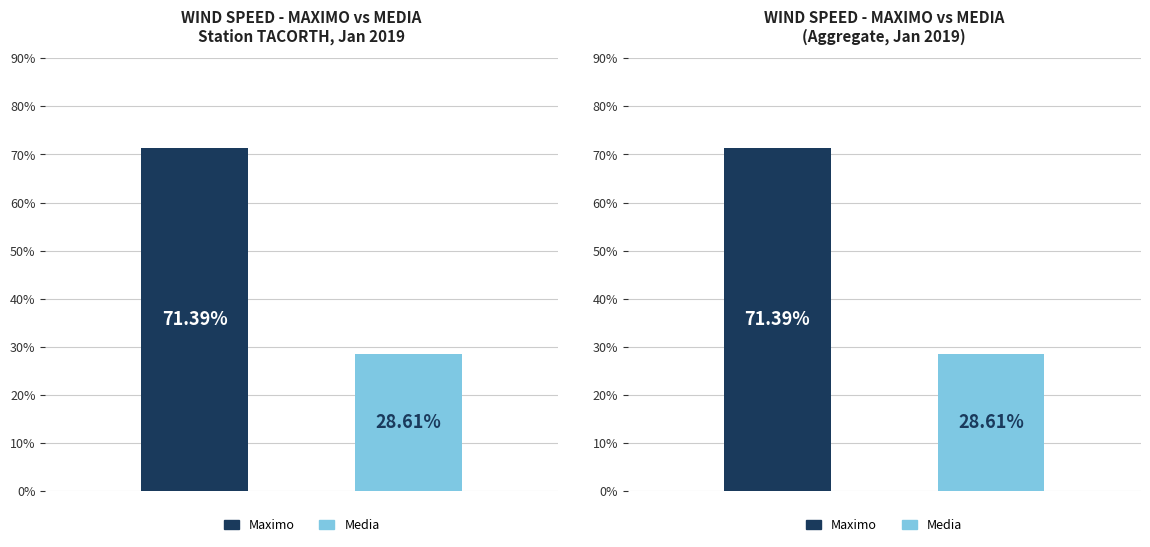

What is the sum of all values?

100.0